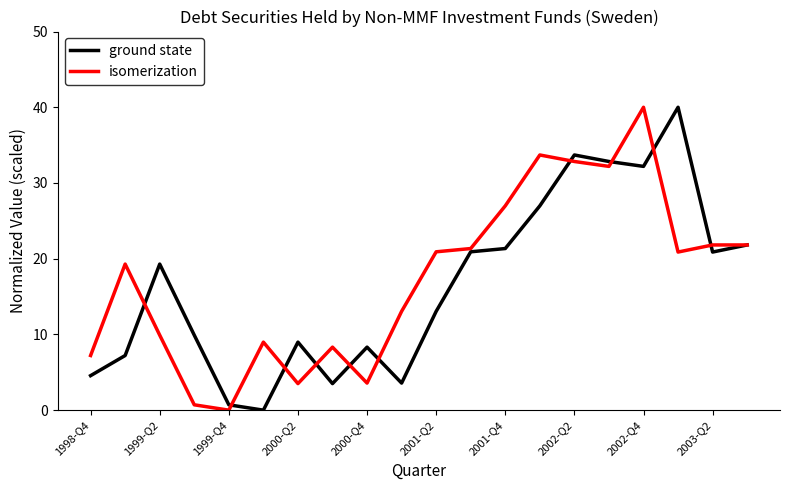

Count the number of data series in this chart.

2